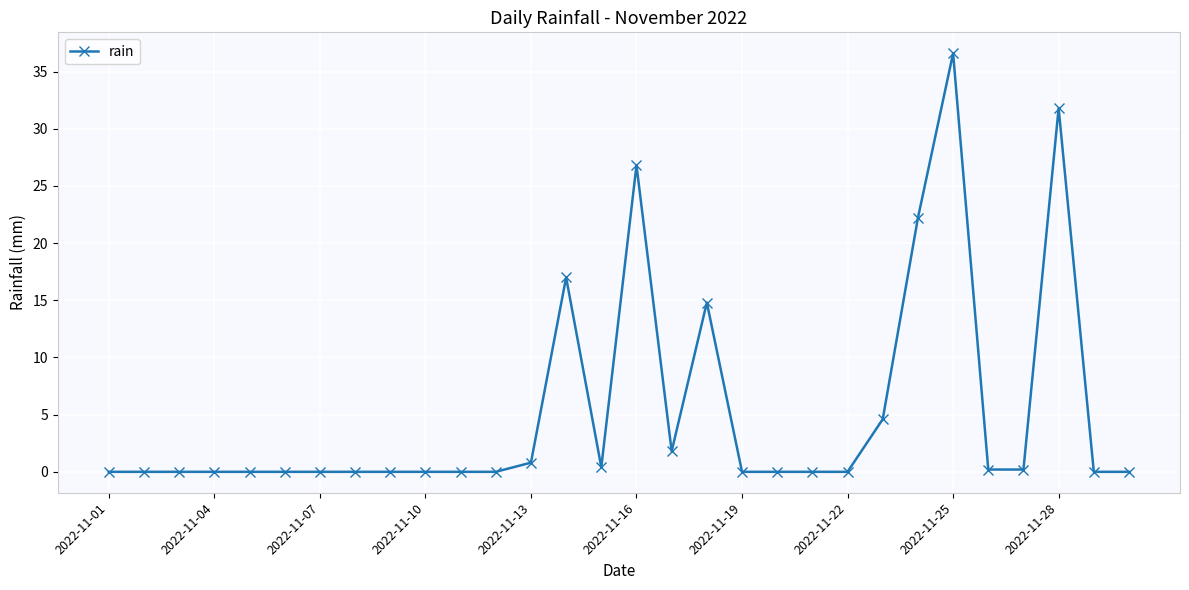

What is the average value?

5.2